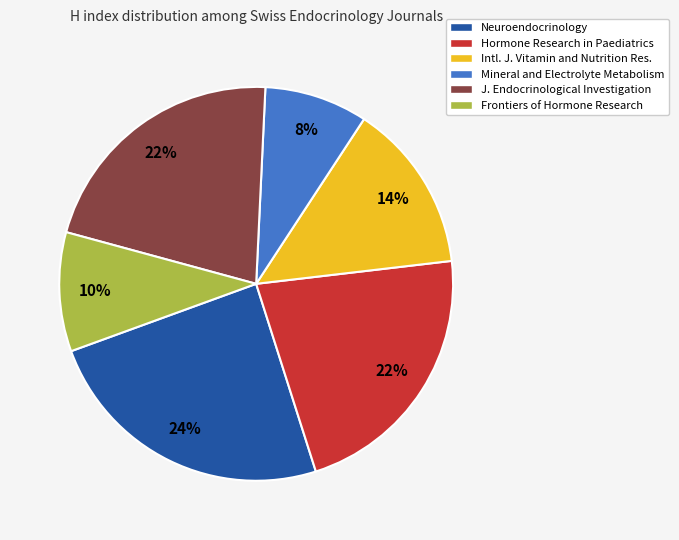

Is there a majority slice in this chart?

No